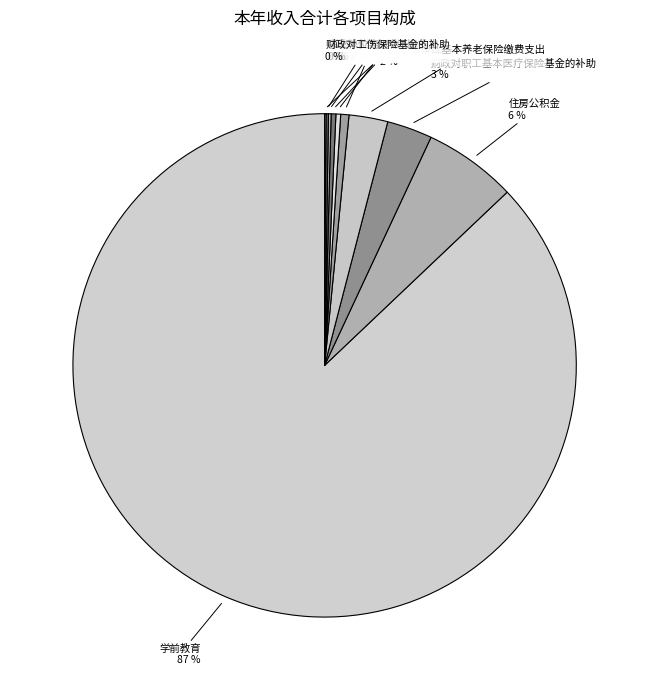

Which slice is the largest?

学前教育